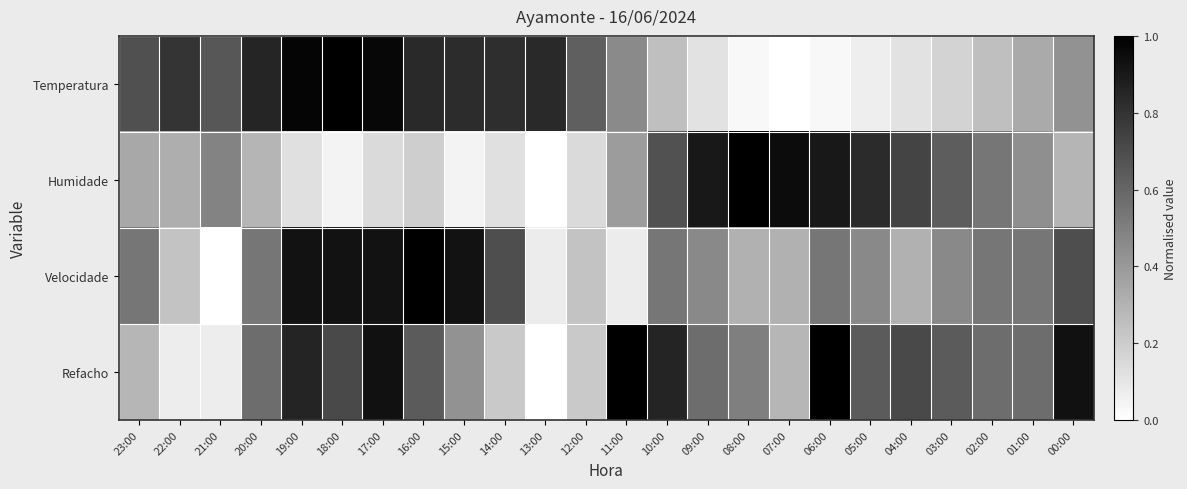

Reading left to right, list all the values displayed in this chart.

Temperatura: 23:00=0.7	22:00=0.8	21:00=0.7	20:00=0.9	19:00=1.0	18:00=1.0	17:00=1.0	16:00=0.8	15:00=0.8	14:00=0.8	13:00=0.8	12:00=0.6	11:00=0.5	10:00=0.3	09:00=0.1	08:00=0.0	07:00=0.0	06:00=0.0	05:00=0.1	04:00=0.1	03:00=0.2	02:00=0.3	01:00=0.3	00:00=0.4
Humidade: 23:00=0.3	22:00=0.3	21:00=0.5	20:00=0.3	19:00=0.1	18:00=0.0	17:00=0.1	16:00=0.2	15:00=0.0	14:00=0.1	13:00=0.0	12:00=0.1	11:00=0.4	10:00=0.7	09:00=0.9	08:00=1.0	07:00=1.0	06:00=0.9	05:00=0.8	04:00=0.7	03:00=0.6	02:00=0.5	01:00=0.4	00:00=0.3
Velocidade: 23:00=0.5	22:00=0.2	21:00=0.0	20:00=0.5	19:00=0.9	18:00=0.9	17:00=0.9	16:00=1.0	15:00=0.9	14:00=0.7	13:00=0.1	12:00=0.2	11:00=0.1	10:00=0.5	09:00=0.5	08:00=0.3	07:00=0.3	06:00=0.5	05:00=0.5	04:00=0.3	03:00=0.5	02:00=0.5	01:00=0.5	00:00=0.7
Refacho: 23:00=0.3	22:00=0.1	21:00=0.1	20:00=0.6	19:00=0.9	18:00=0.7	17:00=0.9	16:00=0.6	15:00=0.4	14:00=0.2	13:00=0.0	12:00=0.2	11:00=1.0	10:00=0.9	09:00=0.6	08:00=0.5	07:00=0.3	06:00=1.0	05:00=0.6	04:00=0.7	03:00=0.6	02:00=0.6	01:00=0.6	00:00=0.9